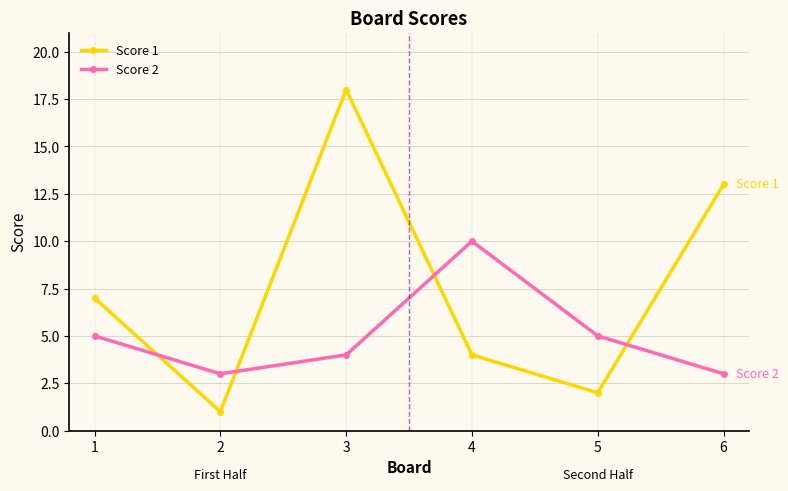

The value of Score 2 at 5 is 5. True or false?

True